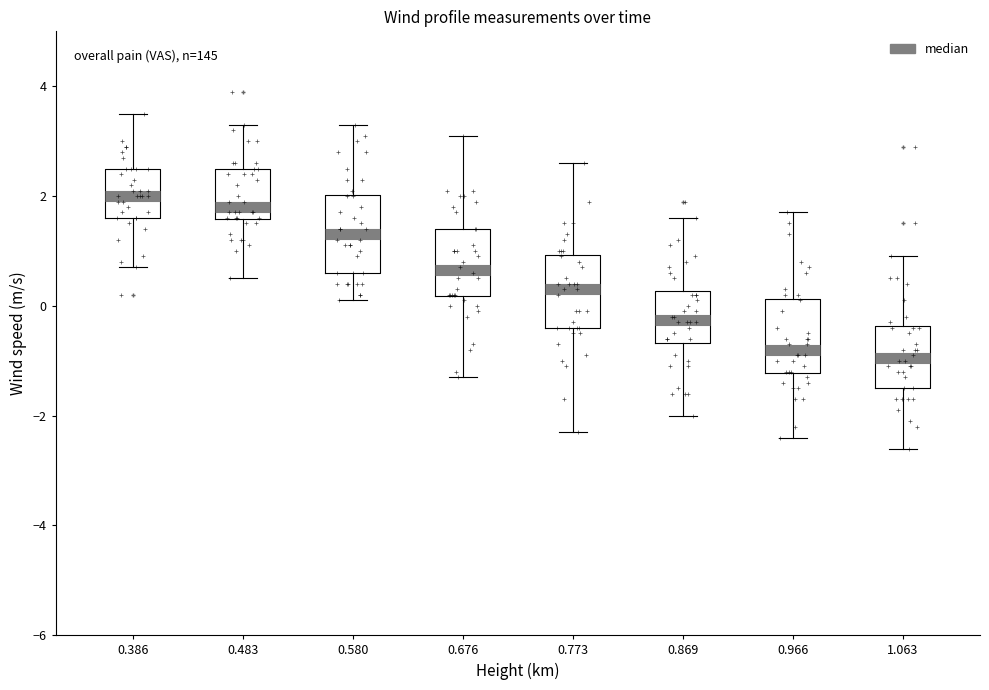

Reading left to right, read every box against the y-axis: the position of its median line, the range the box covers, and the ends of its whiskers. The values are not printed on the chart, so give them approximately, as read against the axis.

0.386: median 2.0, box 1.6 to 2.6, whiskers 0.8 to 3.6
0.483: median 1.8, box 1.6 to 2.6, whiskers 0.6 to 3.4
0.580: median 1.4, box 0.6 to 2.0, whiskers 0.2 to 3.4
0.676: median 0.6, box 0.2 to 1.4, whiskers -1.2 to 3.2
0.773: median 0.4, box -0.4 to 1.0, whiskers -2.2 to 2.6
0.869: median -0.2, box -0.6 to 0.2, whiskers -2.0 to 1.6
0.966: median -0.8, box -1.2 to 0.2, whiskers -2.4 to 1.8
1.063: median -1.0, box -1.4 to -0.4, whiskers -2.6 to 1.0